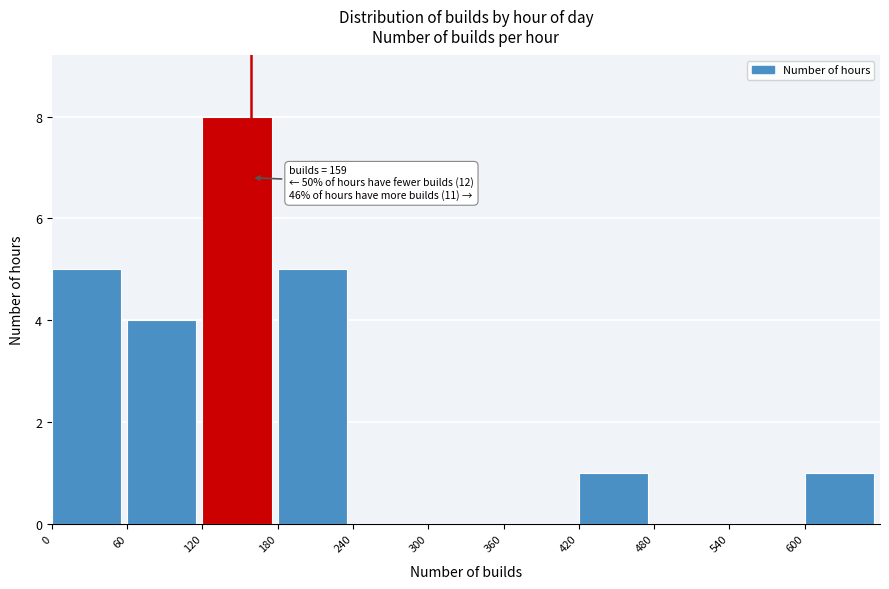

Over which range of the x-axis is the bar tallest?

120 to 180